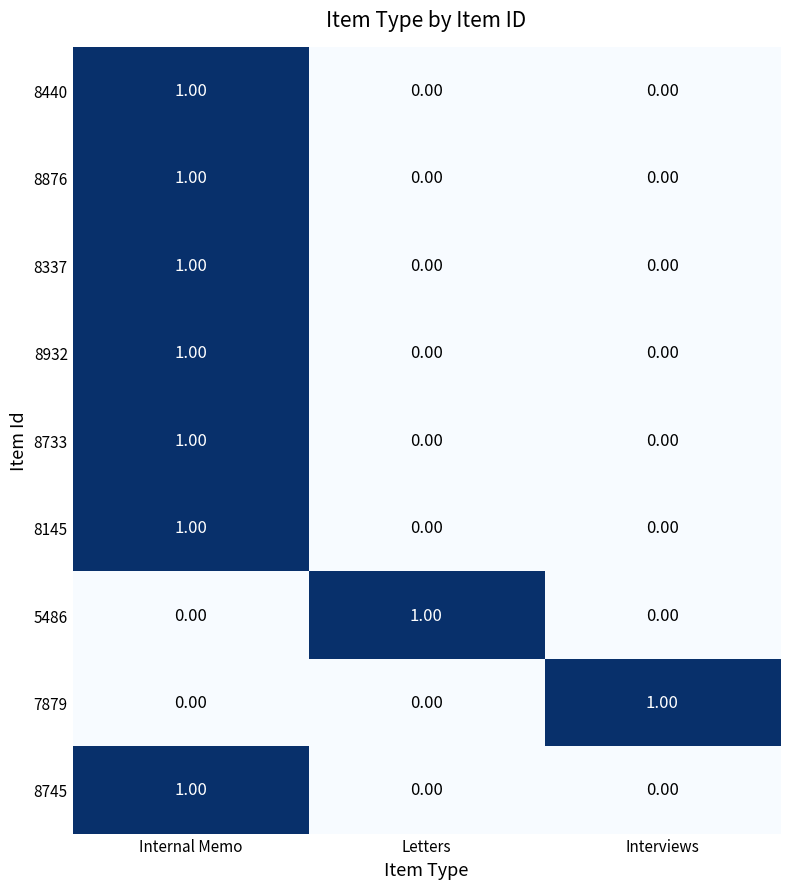

At how many categories does at least one series exceed 0?

3